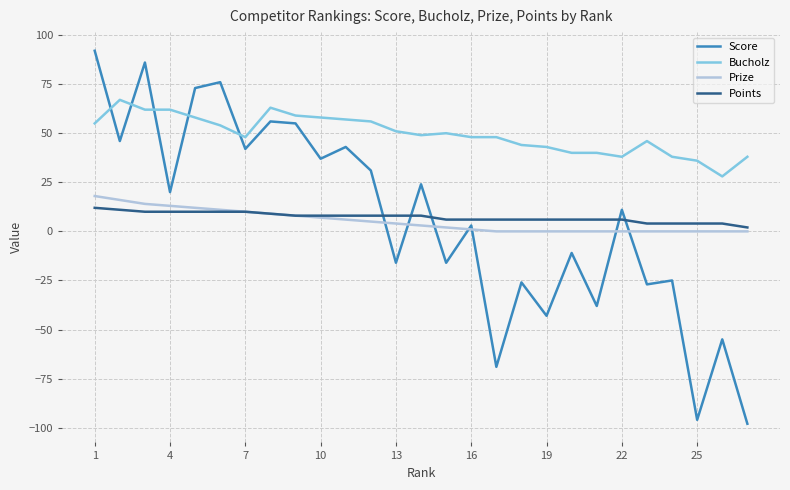

How many interior local valleys does the Score series have?

11